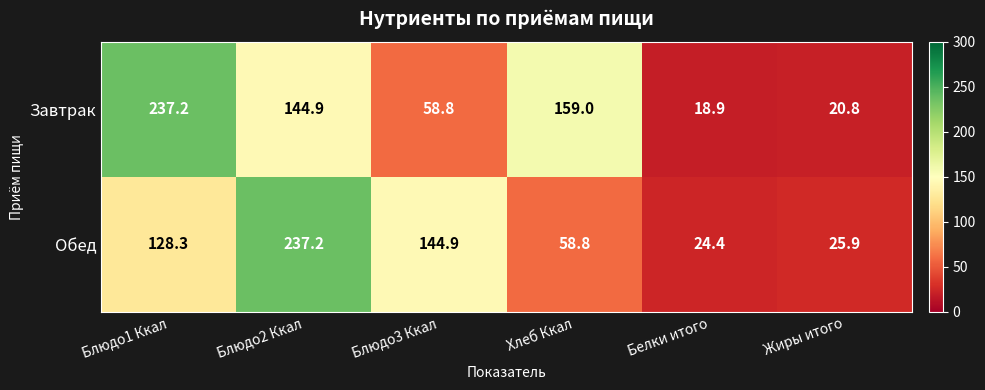

Read the Обед value at Белки итого.

24.4